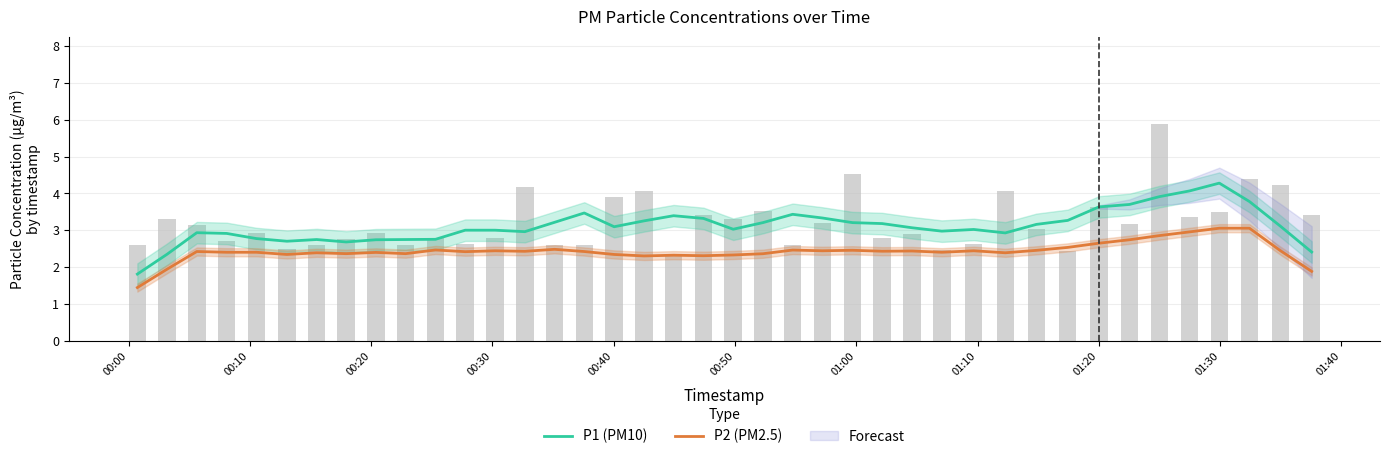

True or false: P2 (PM2.5) has a value of 1.0 at 23.

False